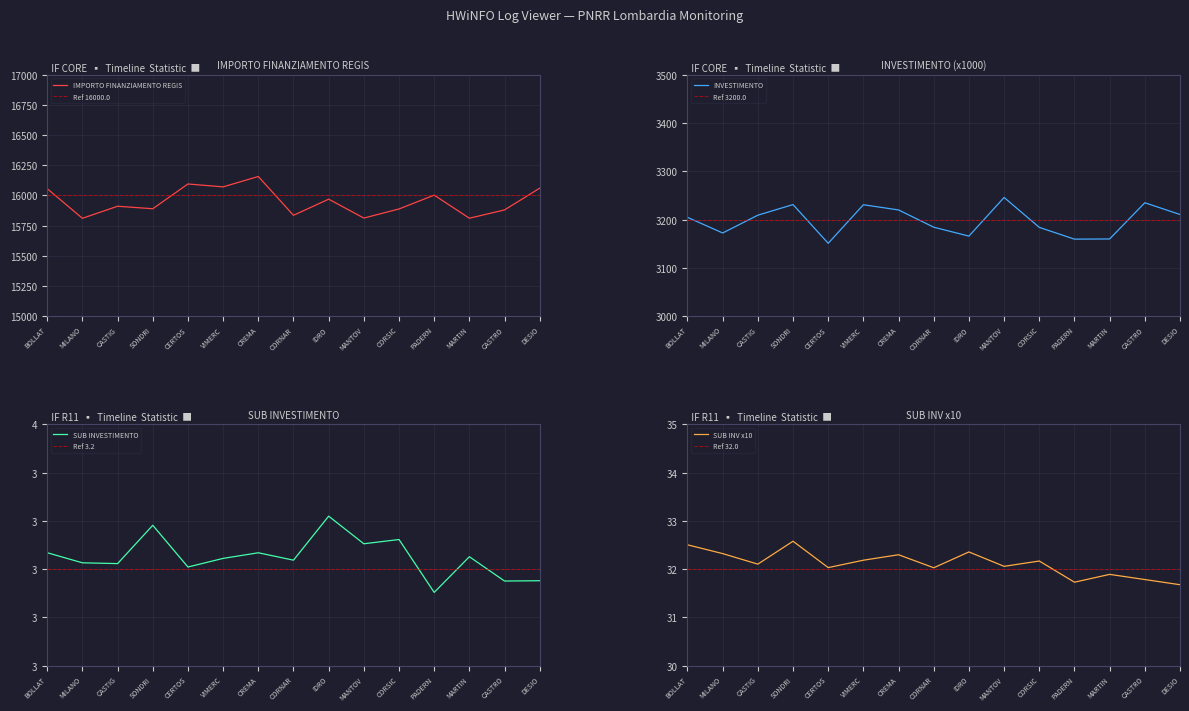

What is the minimum value for IMPORTO FINANZIAMENTO REGIS?

15810.0